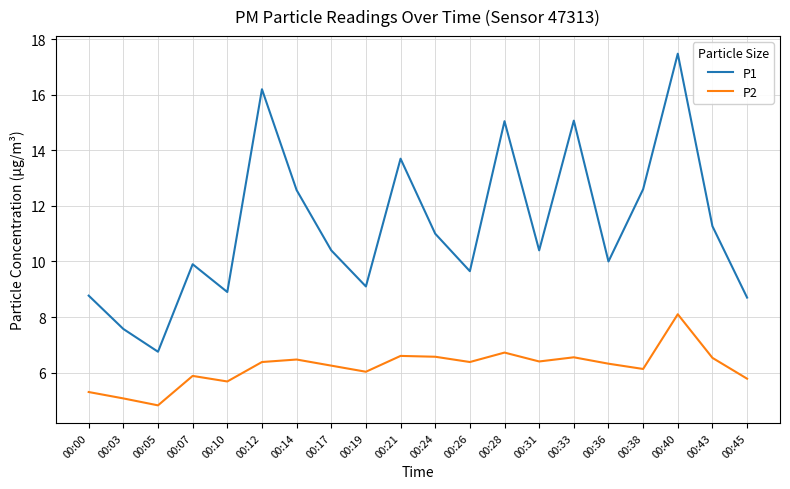

Does the chart have visible grid lines?

Yes